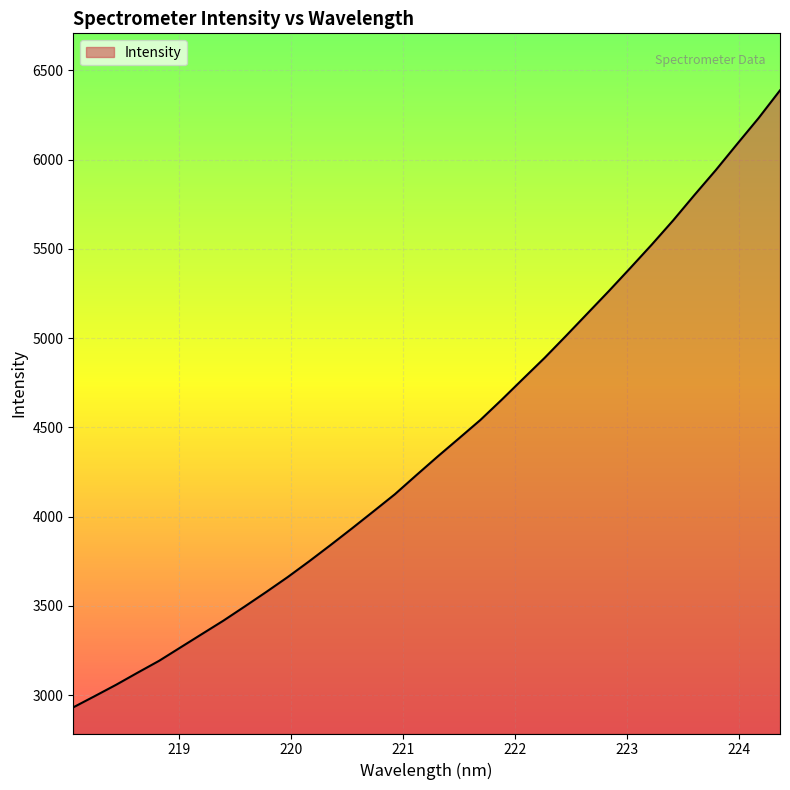

What is the maximum value shown in the chart?

6387.9